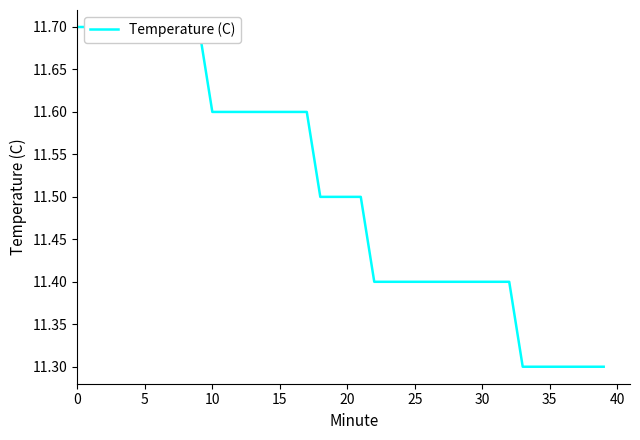

How many lines are shown in the chart?

1